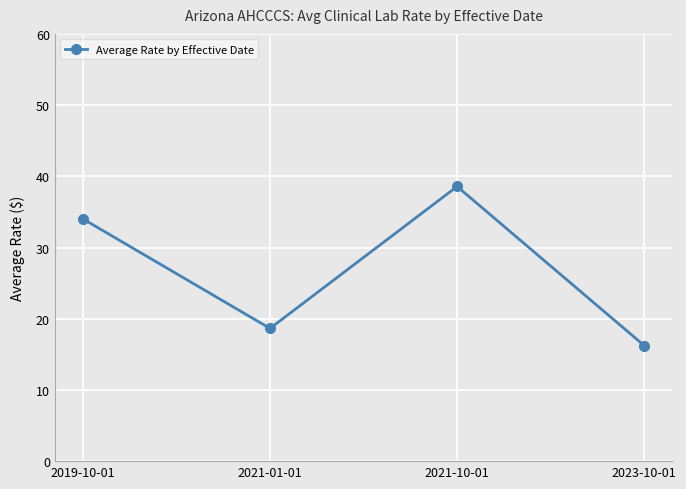

List the labels in order of value, smallest first.

2023-10-01, 2021-01-01, 2019-10-01, 2021-10-01